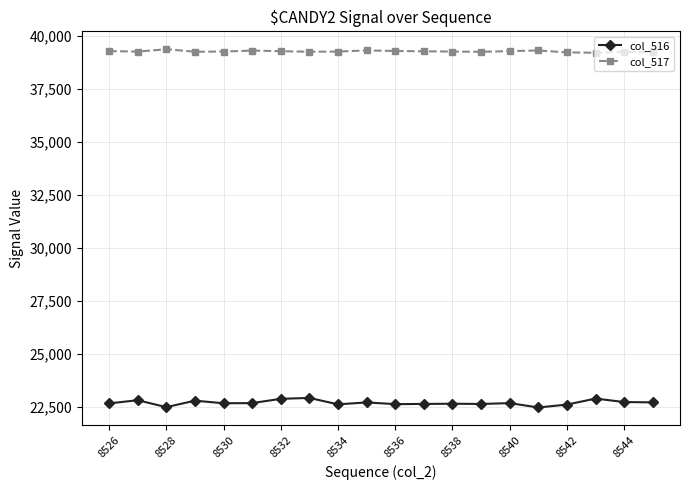

True or false: col_516 and col_517 cross at least once.

False